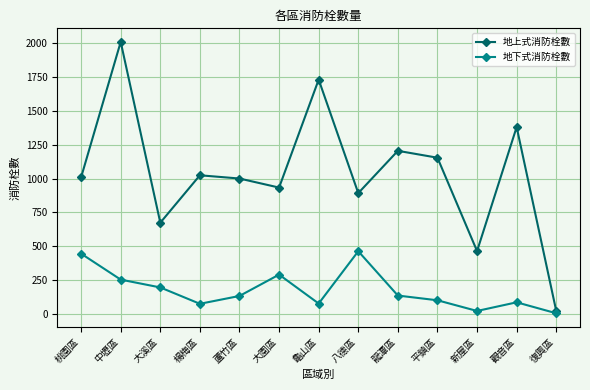

How many categories are shown in the chart?

13